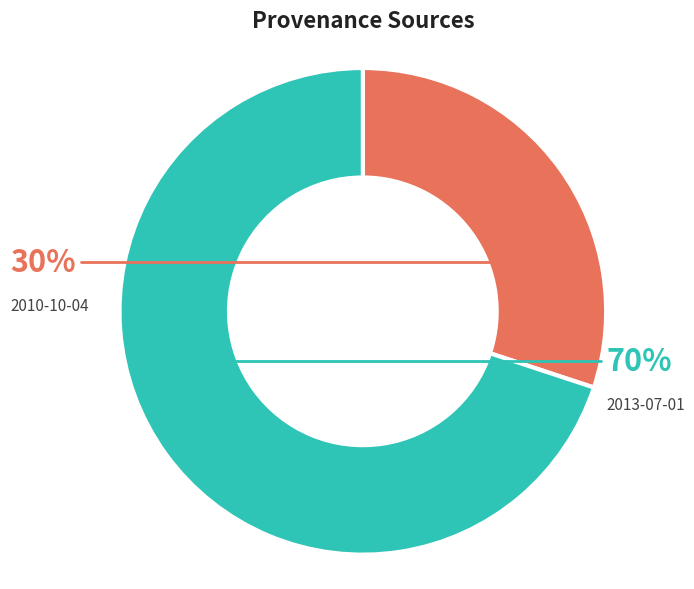

How much of the chart is everything except 2013-07-01?

30.1%